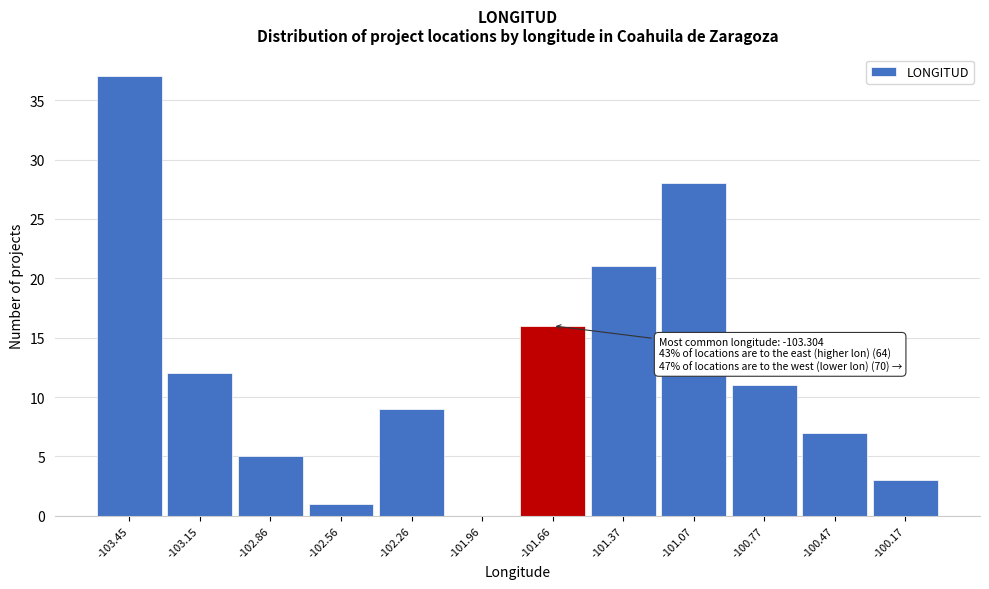

Reading left to right, extract all data points from this chart.

-103.45=37	-103.15=12	-102.86=5	-102.56=1	-102.26=9	-101.96=0	-101.66=16	-101.37=21	-101.07=28	-100.77=11	-100.47=7	-100.17=3